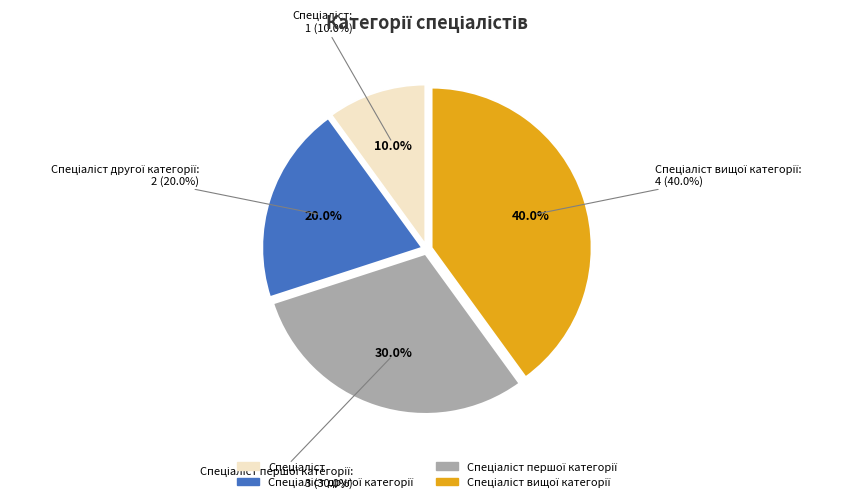

Is the sum of Спеціаліст першої категорії and Спеціаліст вищої категорії greater than half?

Yes